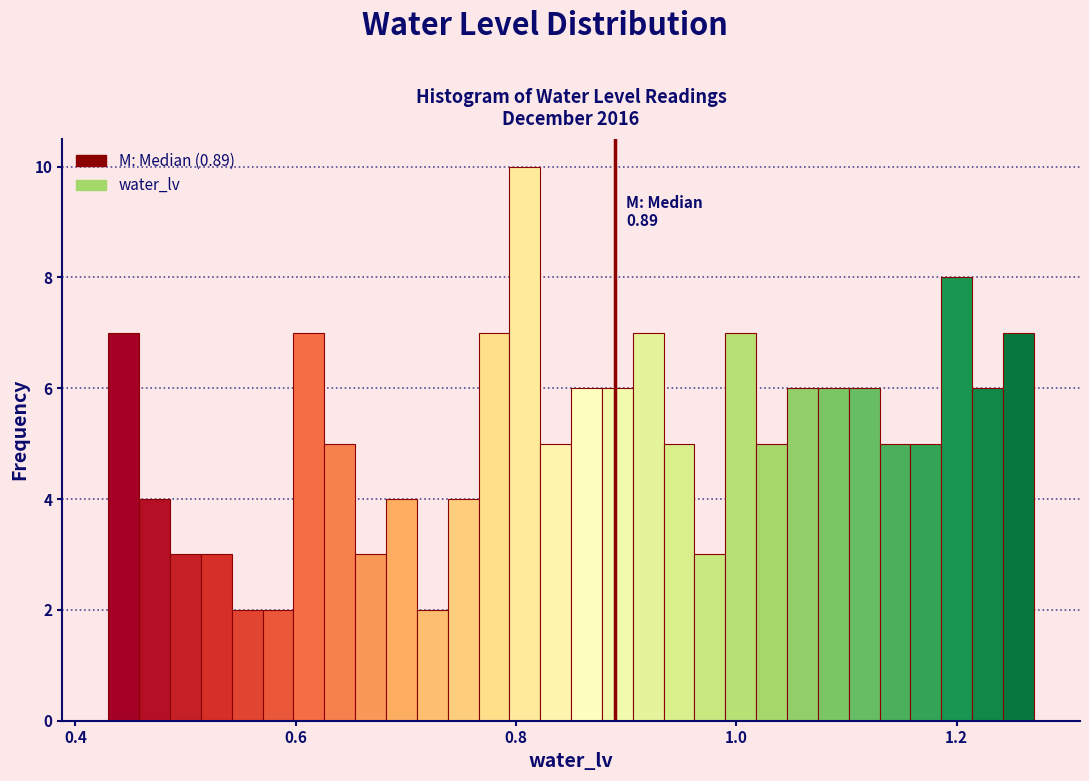

Read against the x-axis, roughly where is the centre of the tallest bar?

0.80